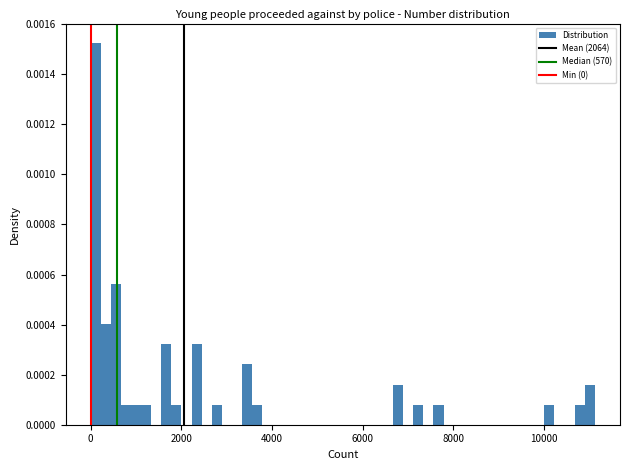

Read against the x-axis, roughly where is the centre of the tallest bar?

200